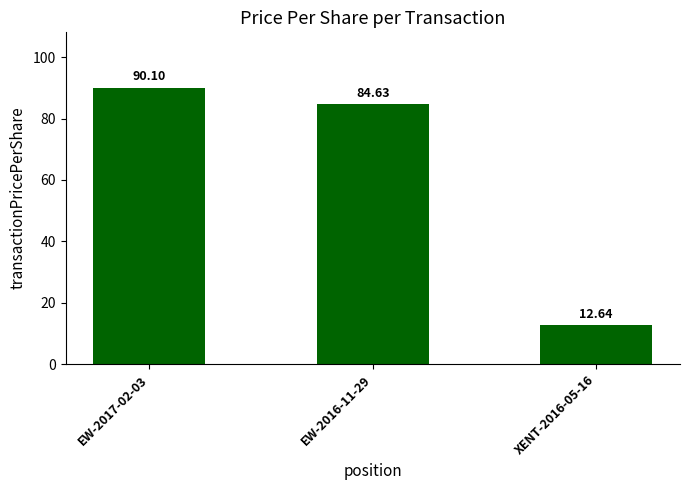

What is the value of the 3rd bar from the left?

12.6